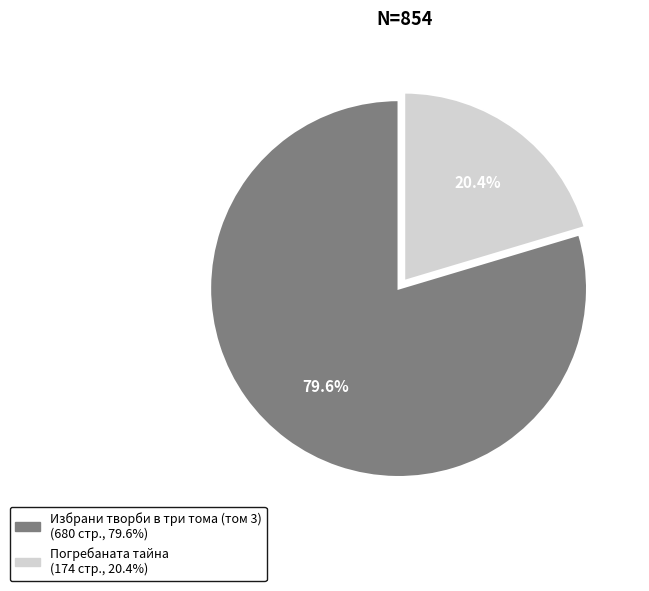

To the nearest percent, what is the average slice percentage?

50%